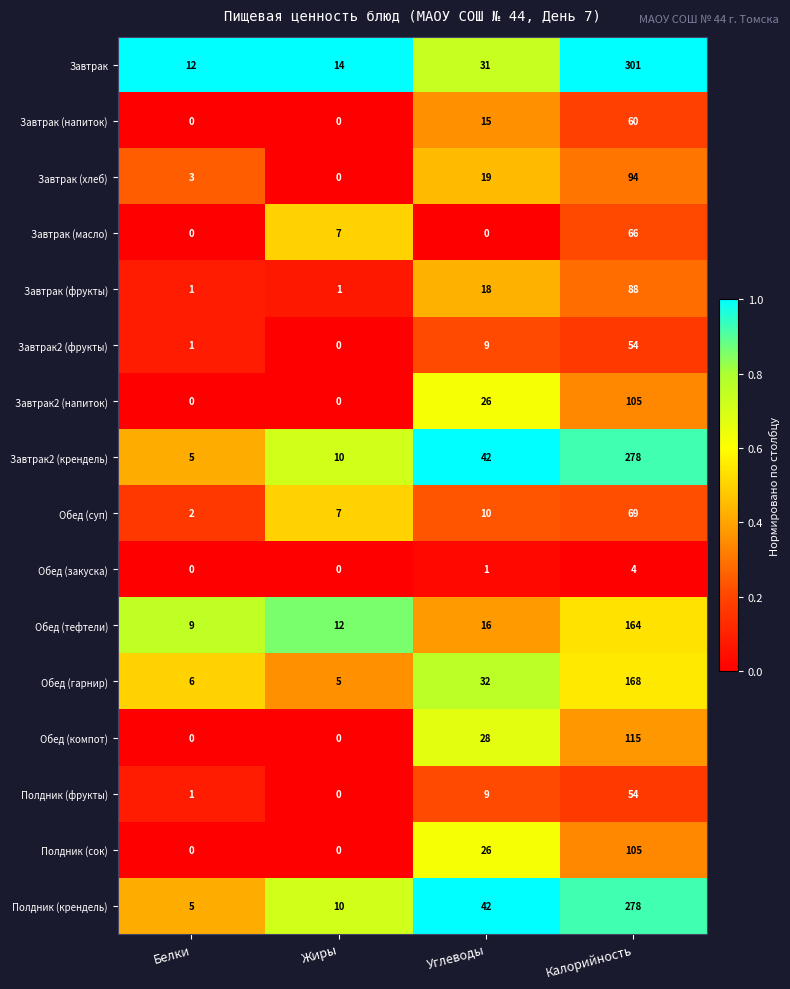

What is the average value of the Полдник (крендель) series?

84